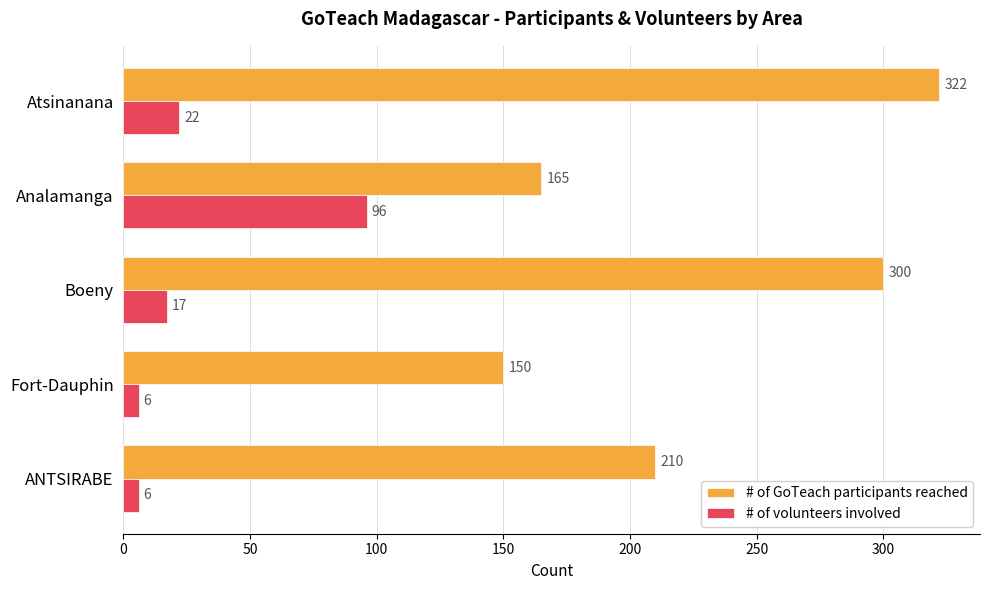

What value does the # of GoTeach participants reached series have at Atsinanana?

322